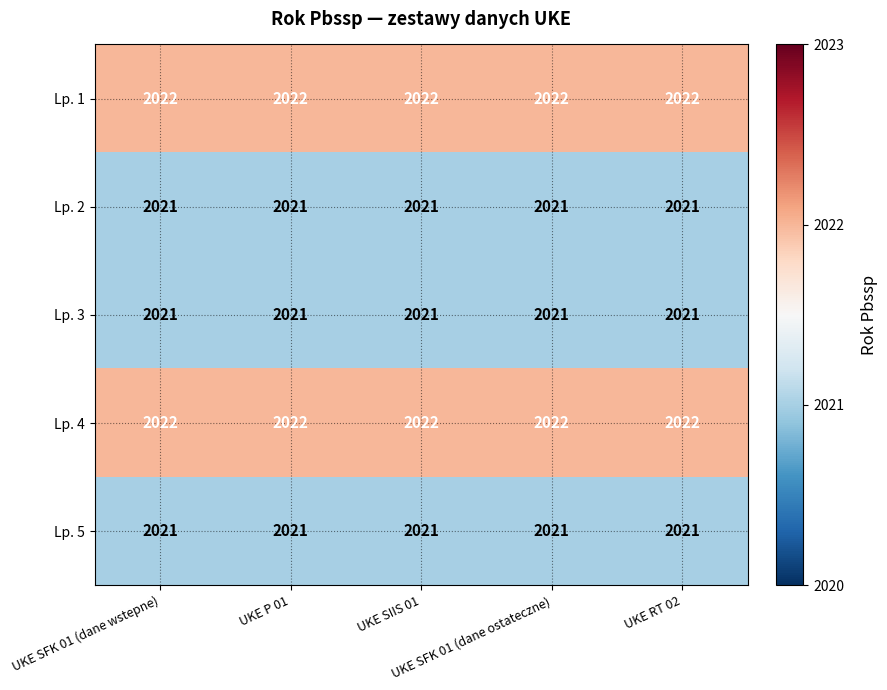

What is the lowest value of the Lp. 4 series?

2022